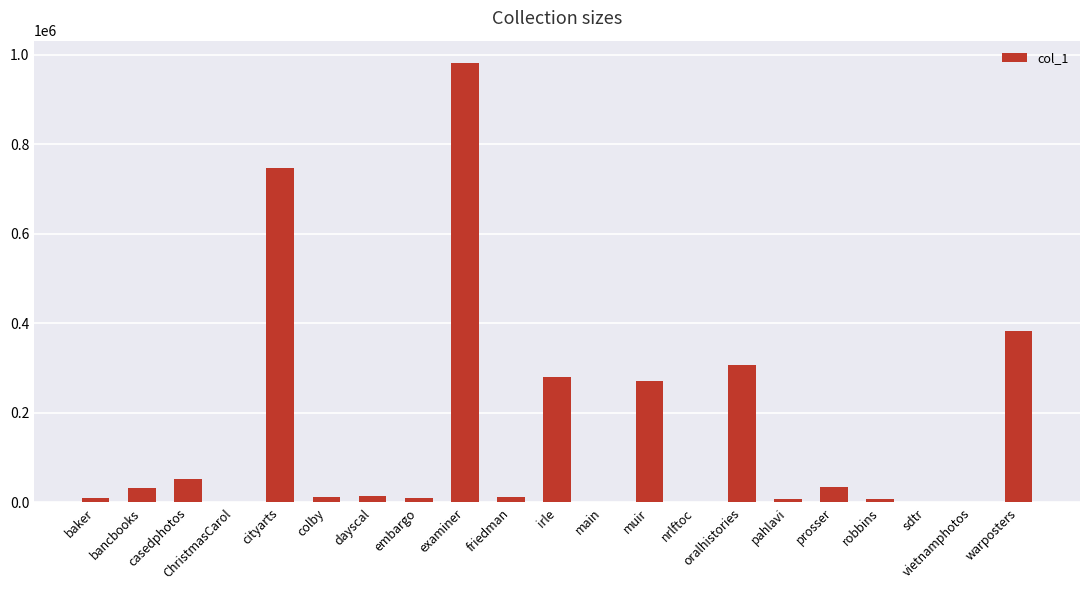

What is the maximum value shown in the chart?

981830